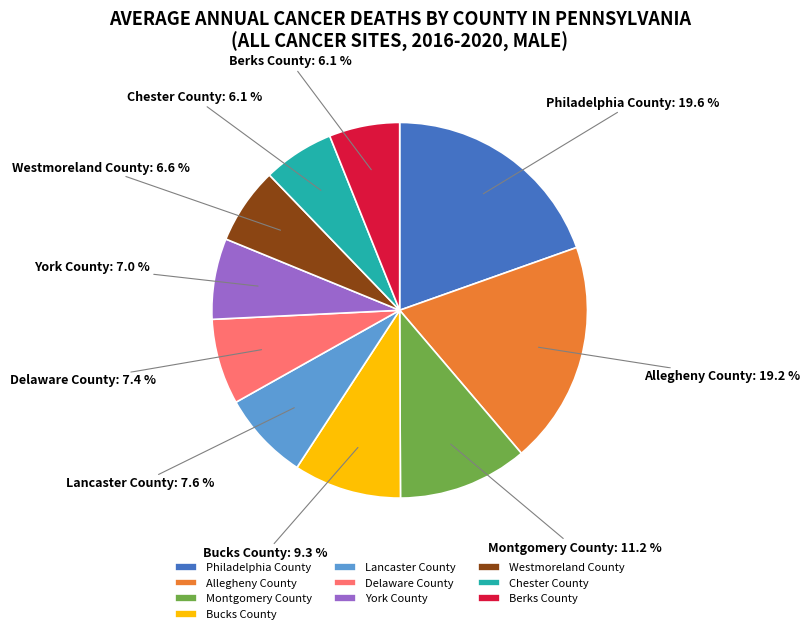

What is the total percentage of Westmoreland County and Chester County?

12.7%